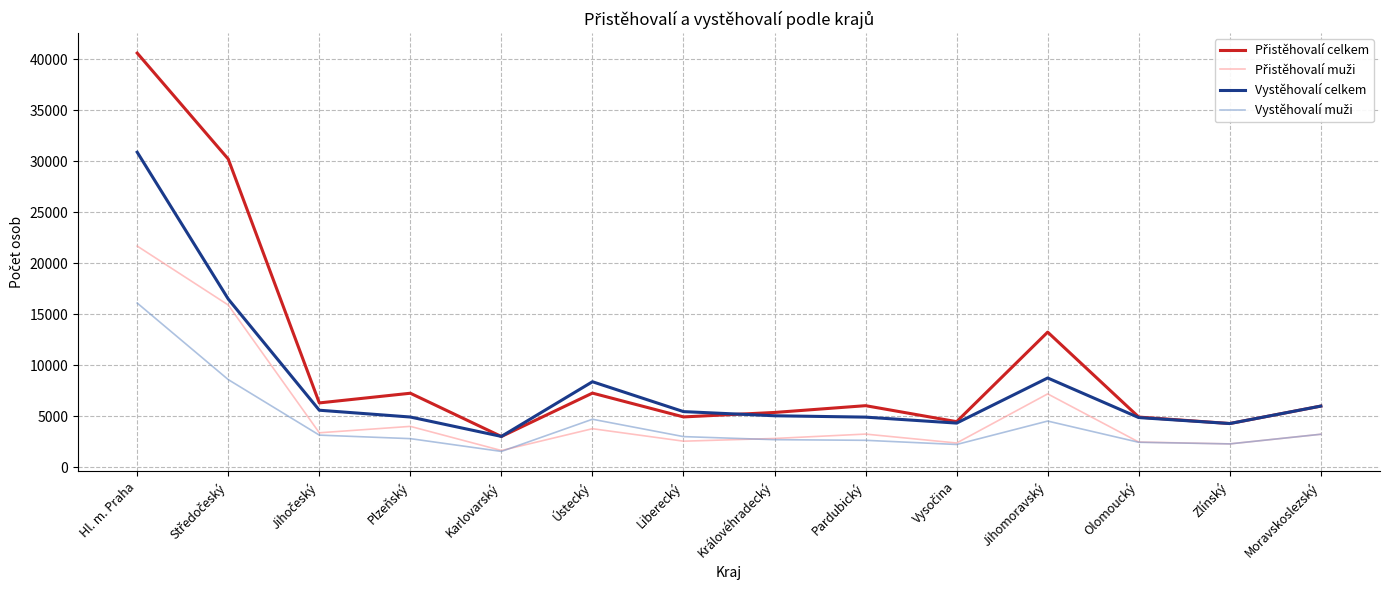

What is the difference between the highest and lowest values at Plzeňský?

4451